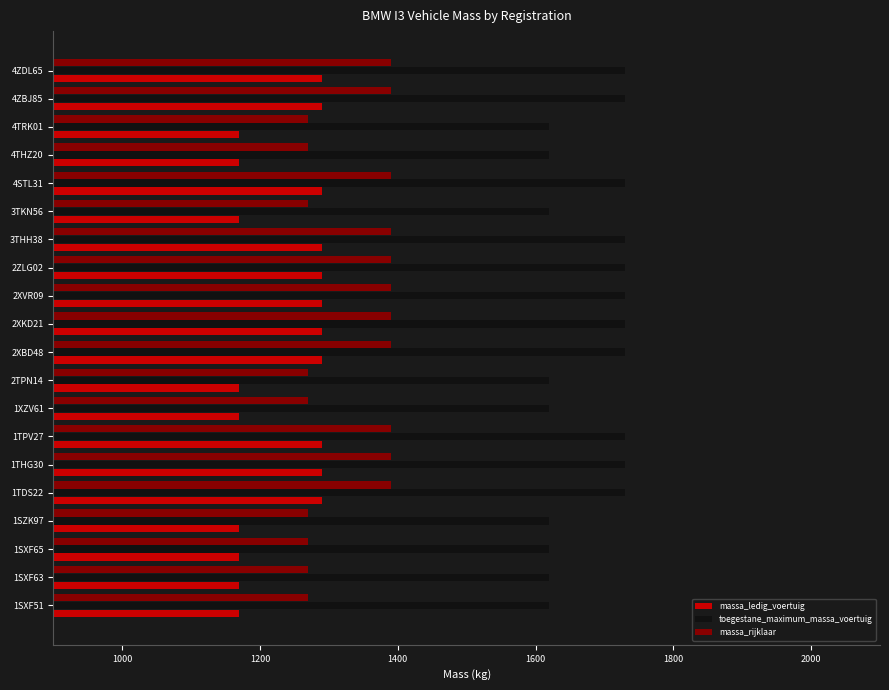

What is the spread (max minus min) of values at 1SXF65?

450